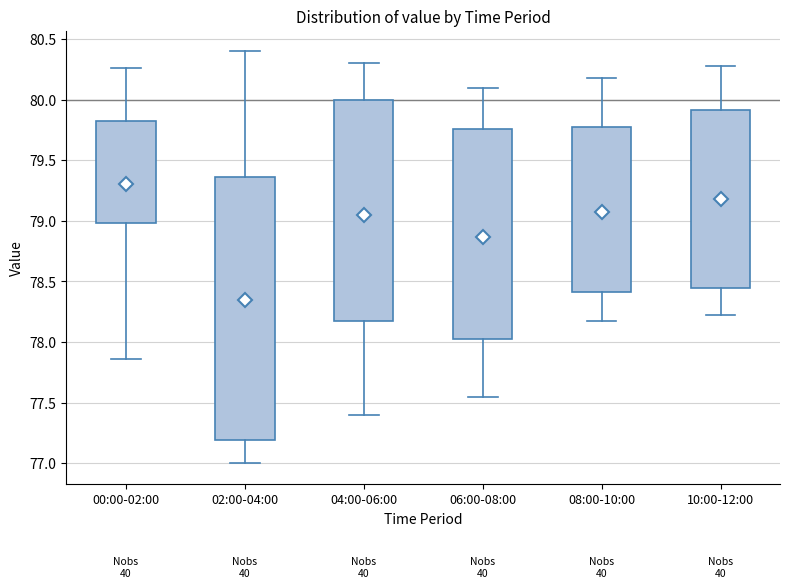

Which box's median line is the lowest?

02:00-04:00